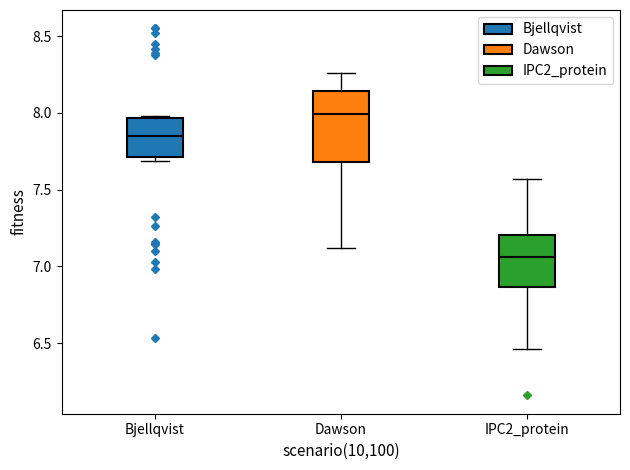

Reading left to right, transcribe this box plot: for each box, give where its median line is, the range the box spans, and where its two whiskers end, as read against the y-axis. The values are not printed on the chart, so give them approximately, as read against the axis.

Bjellqvist: median 7.85, box 7.70 to 7.95, whiskers 7.70 (just below the box's lower edge) to 8.00
Dawson: median 8.00, box 7.70 to 8.15, whiskers 7.10 to 8.25
IPC2_protein: median 7.05, box 6.85 to 7.20, whiskers 6.45 to 7.55